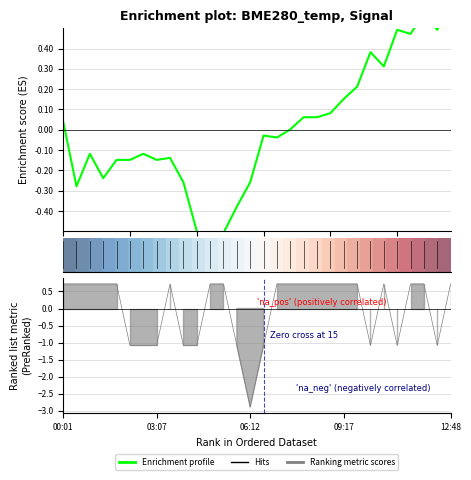

Which has a higher value, 6 or 7?

6